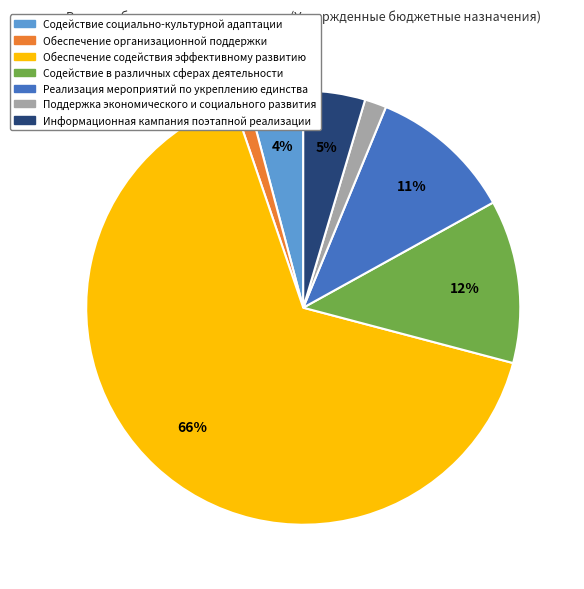

Which has a higher value, Поддержка экономического и социального развития or Обеспечение организационной поддержки?

Поддержка экономического и социального развития